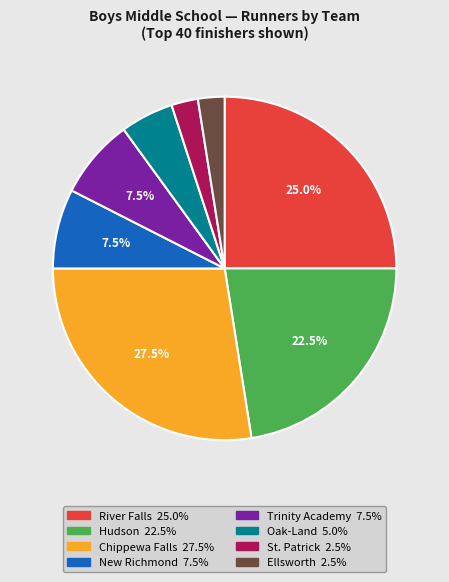

What is the ratio of the value at Hudson to the value at Chippewa Falls?

0.8